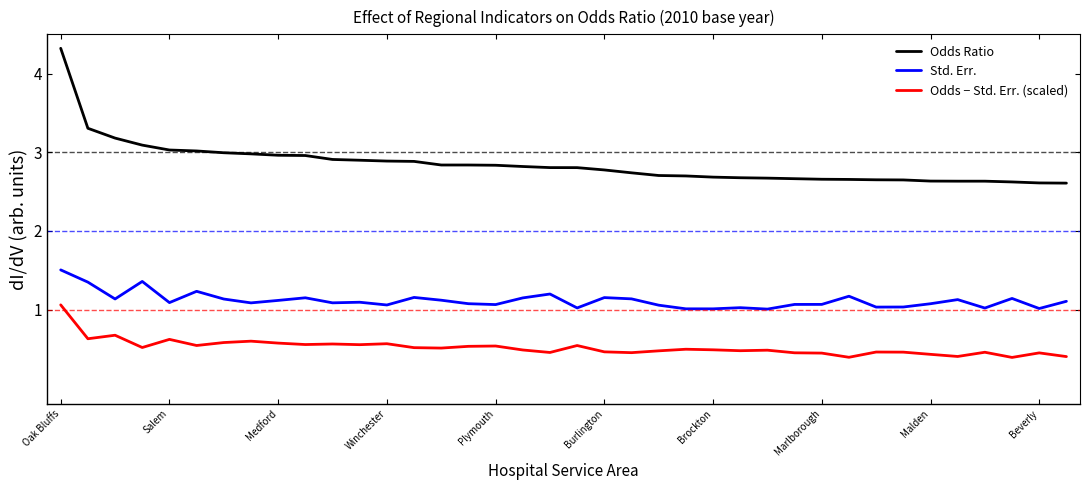

List the series in order of their peak value, lowest first.

Odds − Std. Err. (scaled), Std. Err., Odds Ratio